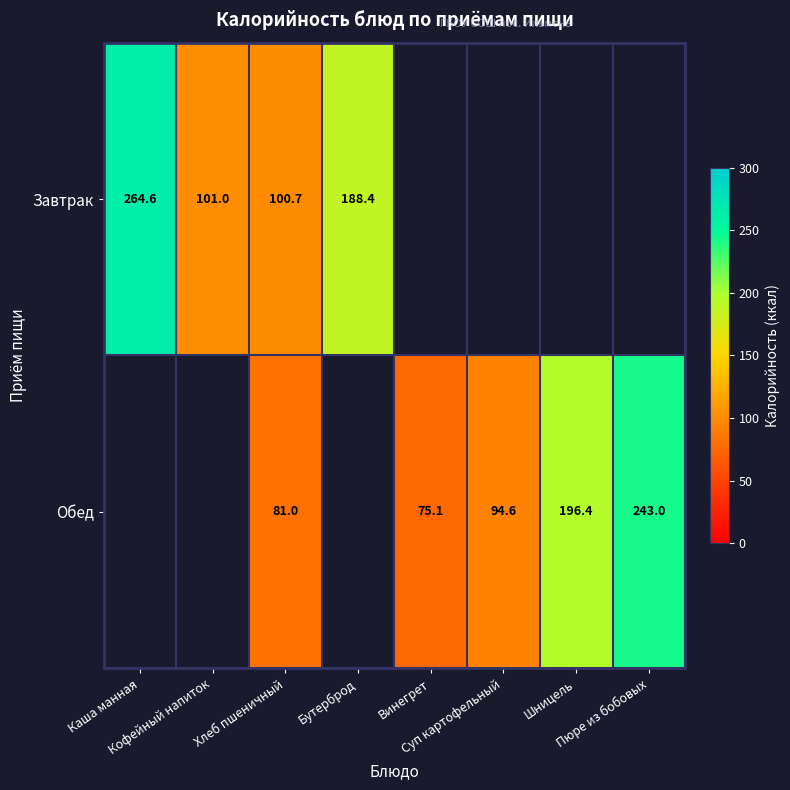

What is the minimum value shown in the chart?

75.1